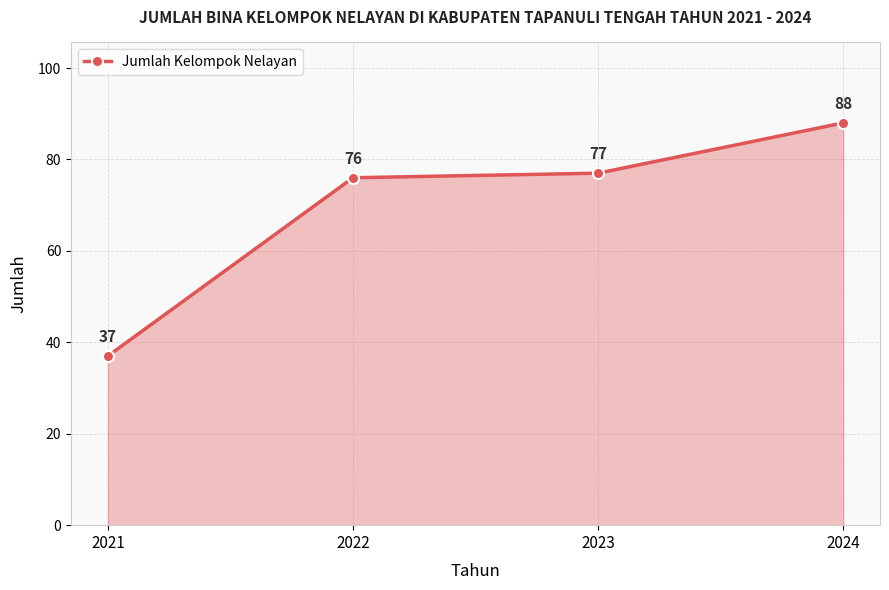

How many series are shown in this chart?

1